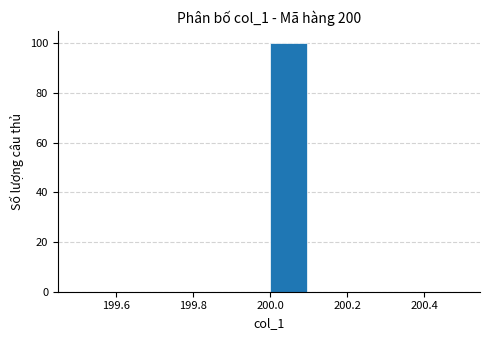

Reading left to right, transcribe this chart: for each bar, give the range it covers on the x-axis and its height. The values are not printed on the chart, so give them approximately, as read against the axis.

199.5 to 199.6: 0
199.6 to 199.7: 0
199.7 to 199.8: 0
199.8 to 199.9: 0
199.9 to 200.0: 0
200.0 to 200.1: 100
200.1 to 200.2: 0
200.2 to 200.3: 0
200.3 to 200.4: 0
200.4 to 200.5: 0